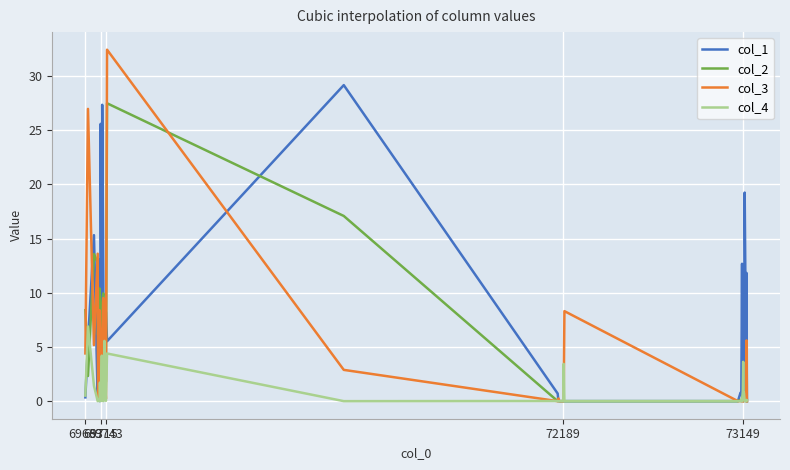

Rank the series by their maximum value, from highest to lowest.

col_3, col_1, col_2, col_4